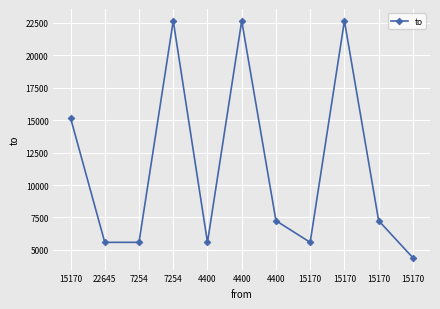

How many lines are shown in the chart?

1